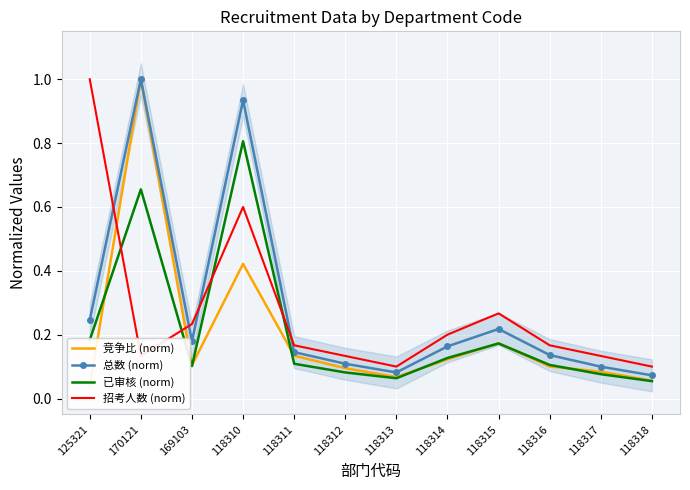

Reading right to left, transcribe all the data shown in this chart.

竞争比 (norm): 0.1	0.1	0.1	0.2	0.1	0.1	0.1	0.1	0.4	0.1	1.0	0.0
总数 (norm): 0.1	0.1	0.1	0.2	0.2	0.1	0.1	0.1	0.9	0.2	1.0	0.2
已审核 (norm): 0.1	0.1	0.1	0.2	0.1	0.1	0.1	0.1	0.8	0.1	0.7	0.2
招考人数 (norm): 0.1	0.1	0.2	0.3	0.2	0.1	0.1	0.2	0.6	0.2	0.1	1.0